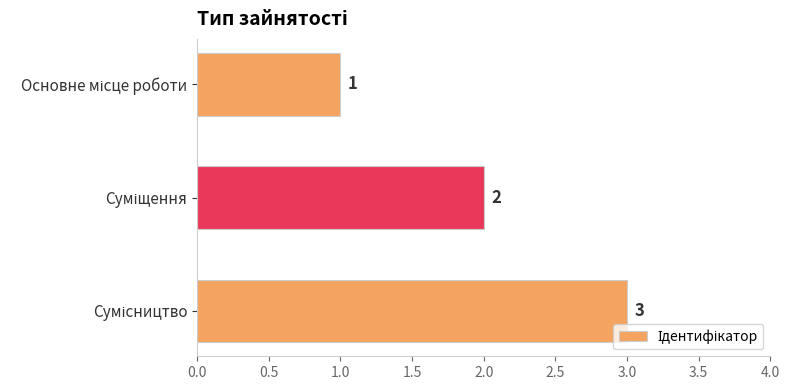

What is the value of the 1st bar from the top?

1